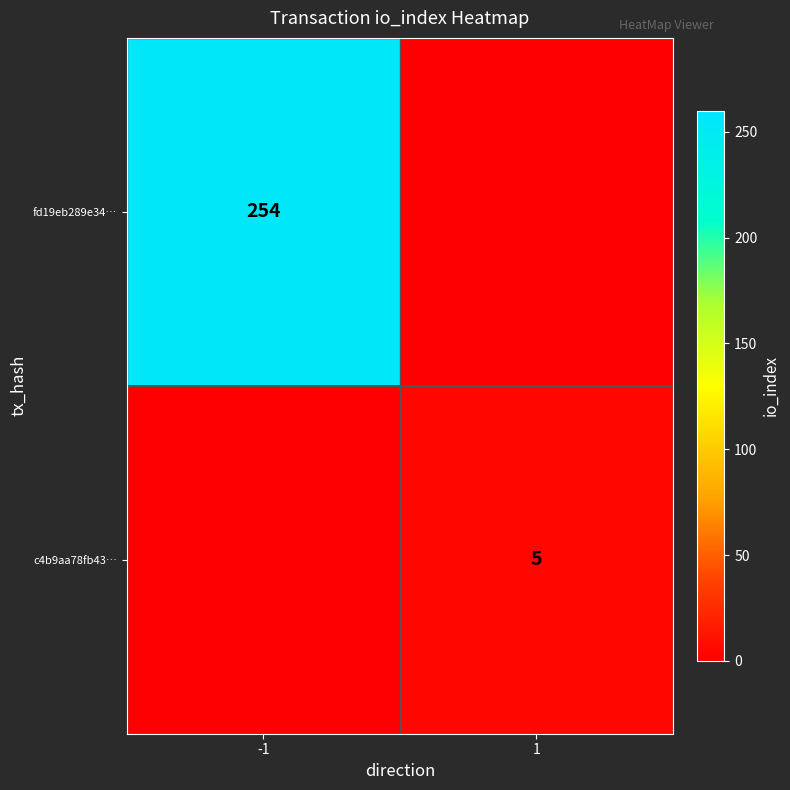

True or false: c4b9aa78fb43… has a value of 5 at 1.

True